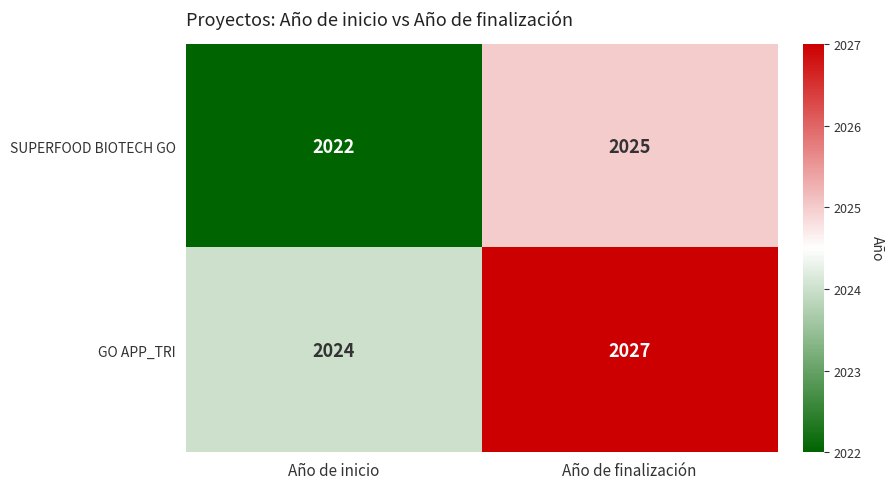

At which label is GO APP_TRI closest to 2025?

Año de inicio